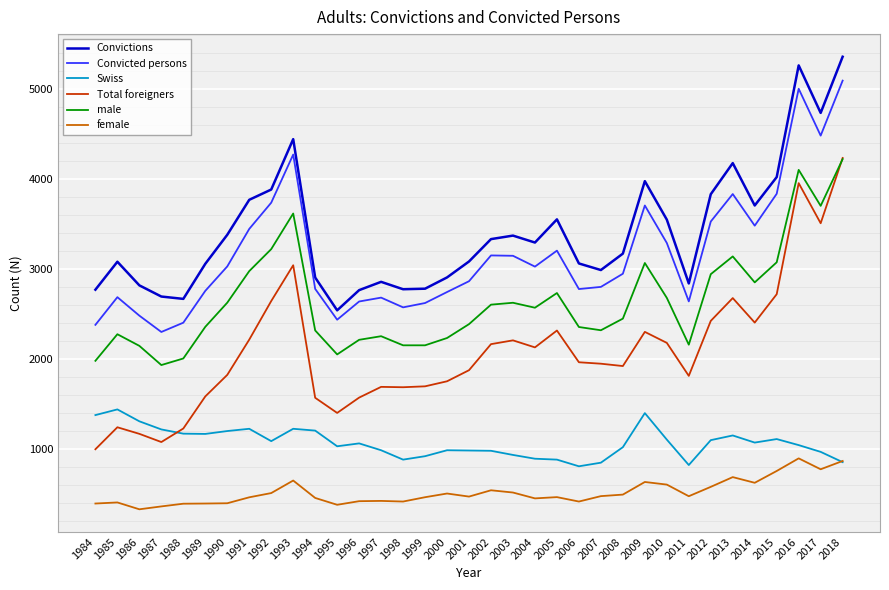

What is the total value across all series at 1999?

10651